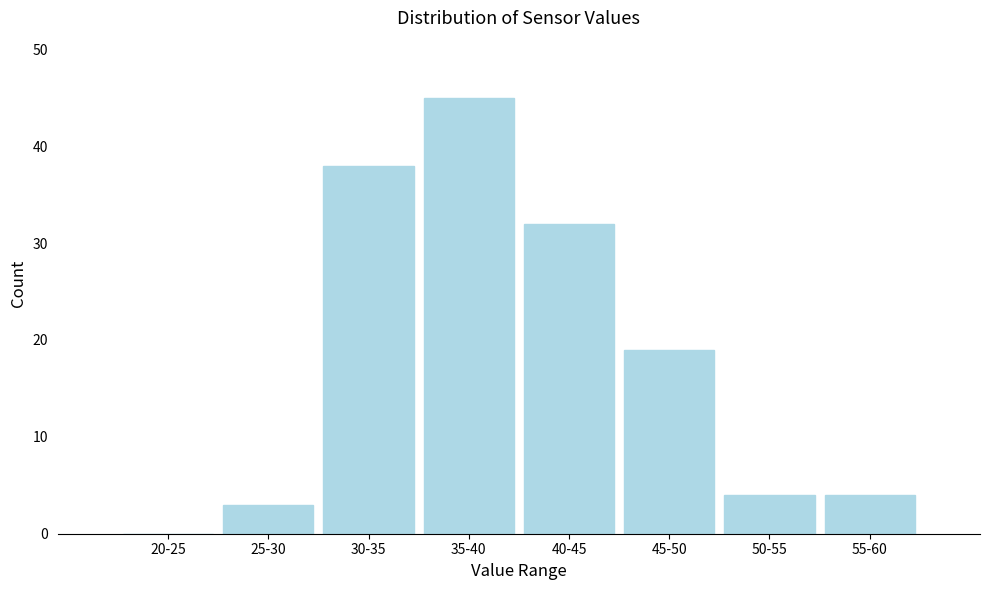

Reading left to right, extract all data points from this chart.

20-25=0	25-30=3	30-35=38	35-40=45	40-45=32	45-50=19	50-55=4	55-60=4